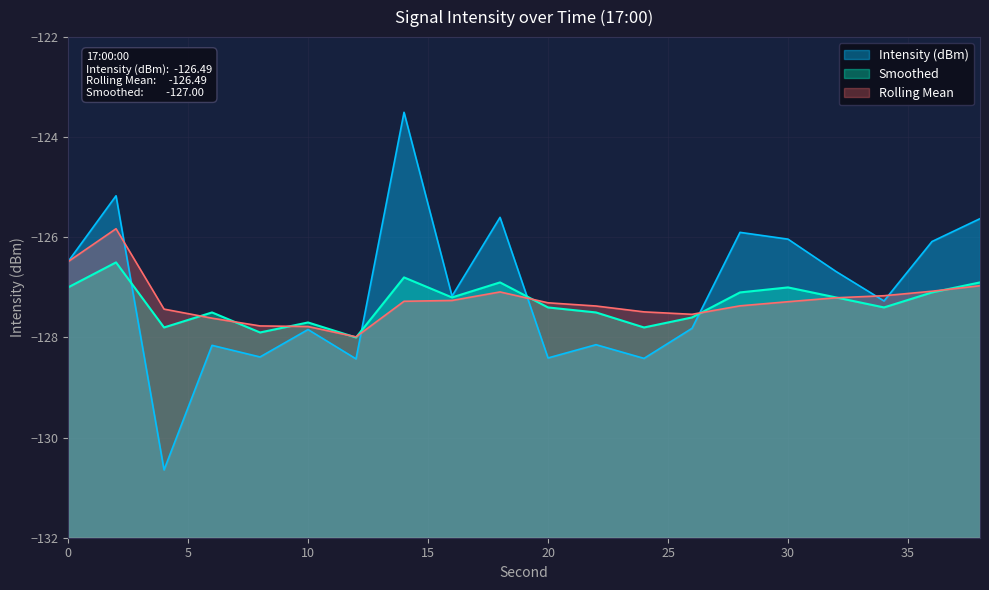

True or false: Rolling Mean and Intensity (dBm) intersect in this chart.

True